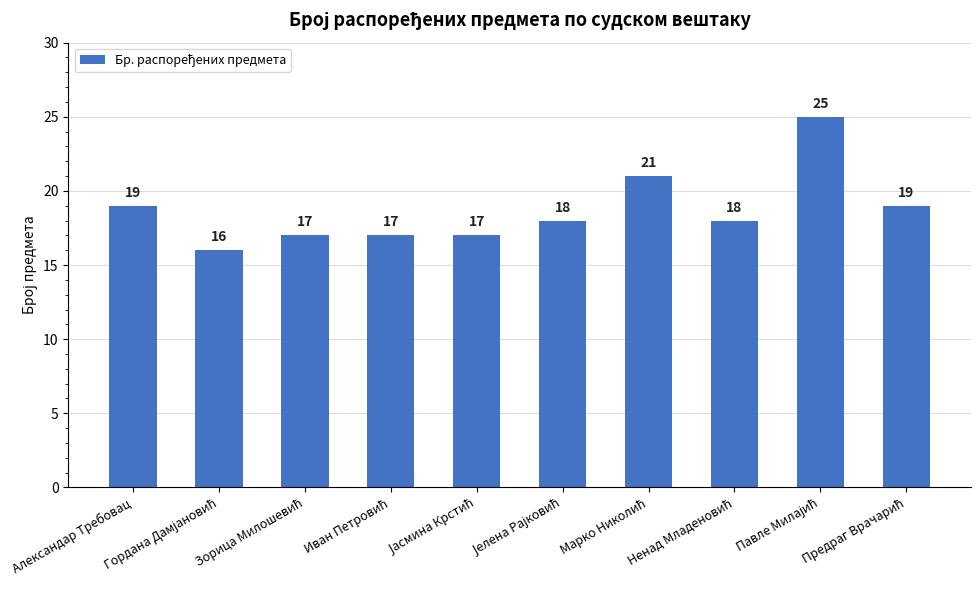

At which label does the data first exceed 18?

Александар Требовац